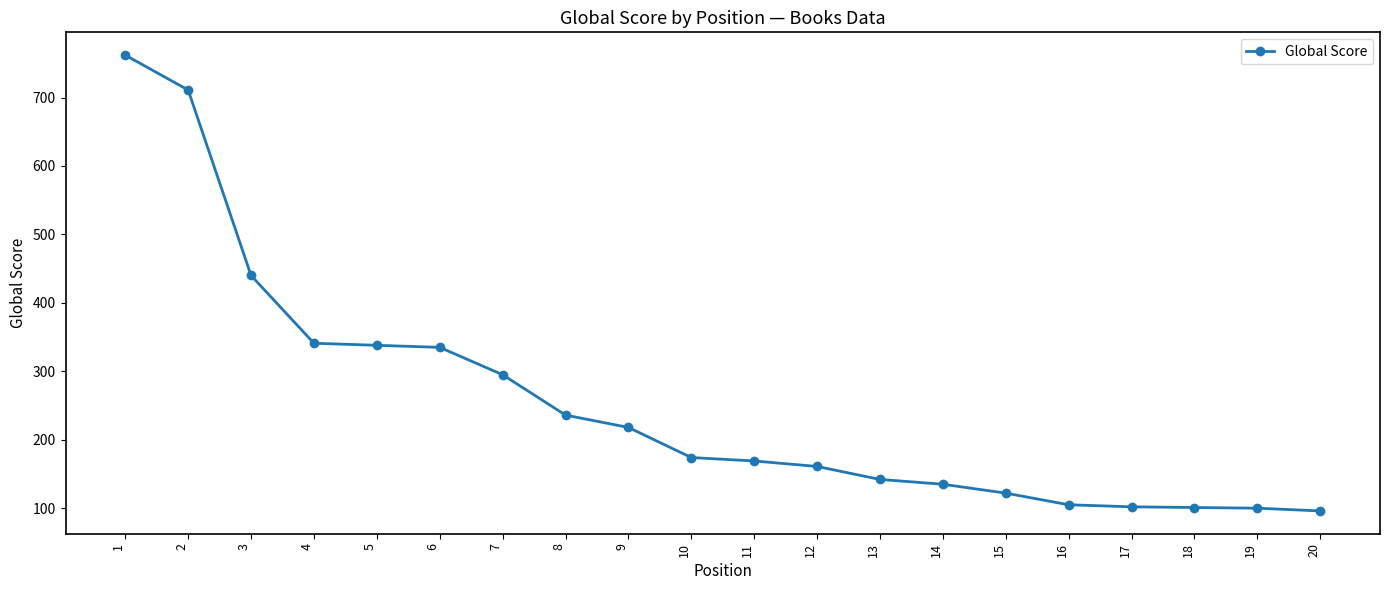

What is the difference between the second highest and second lowest values?

611